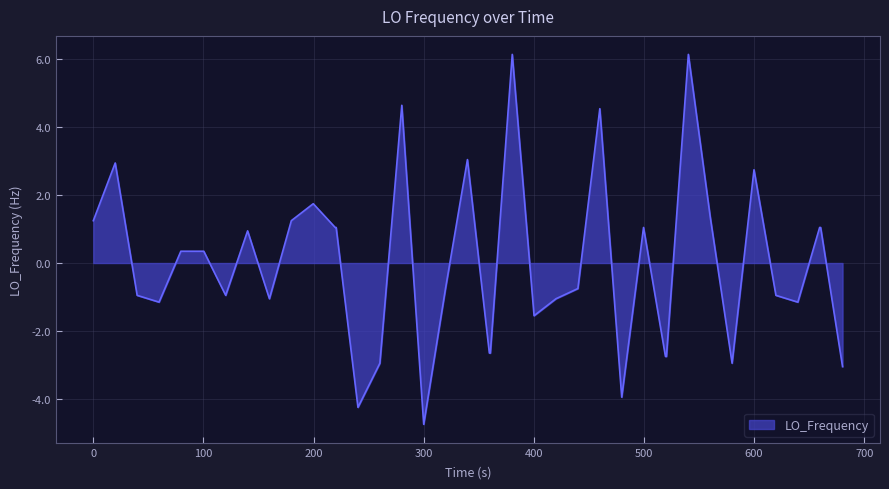

What is the smallest value displayed?

-4.8